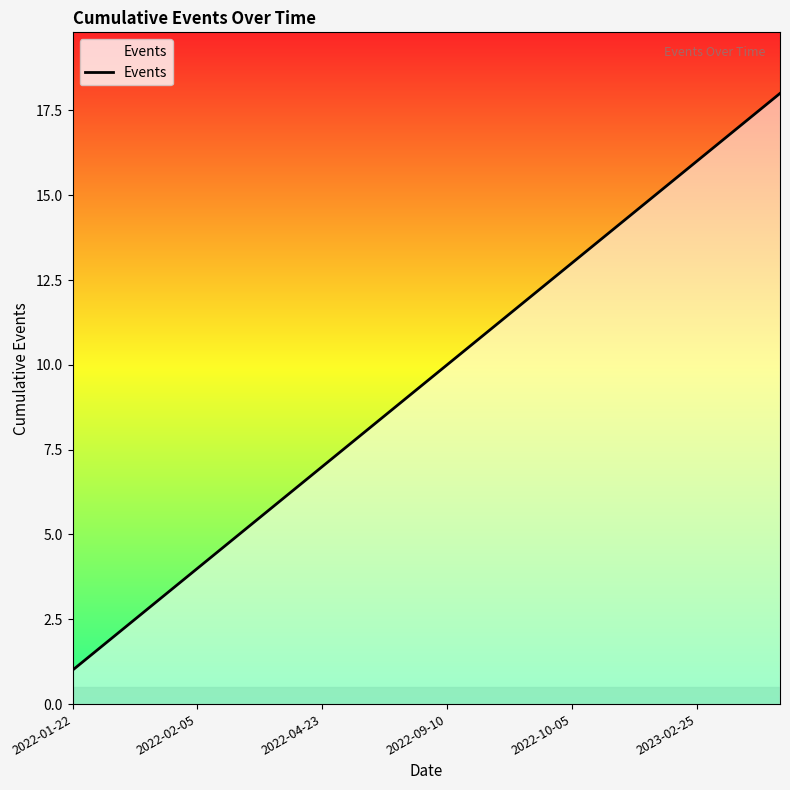

What is the value of the 8th point from the left?

8